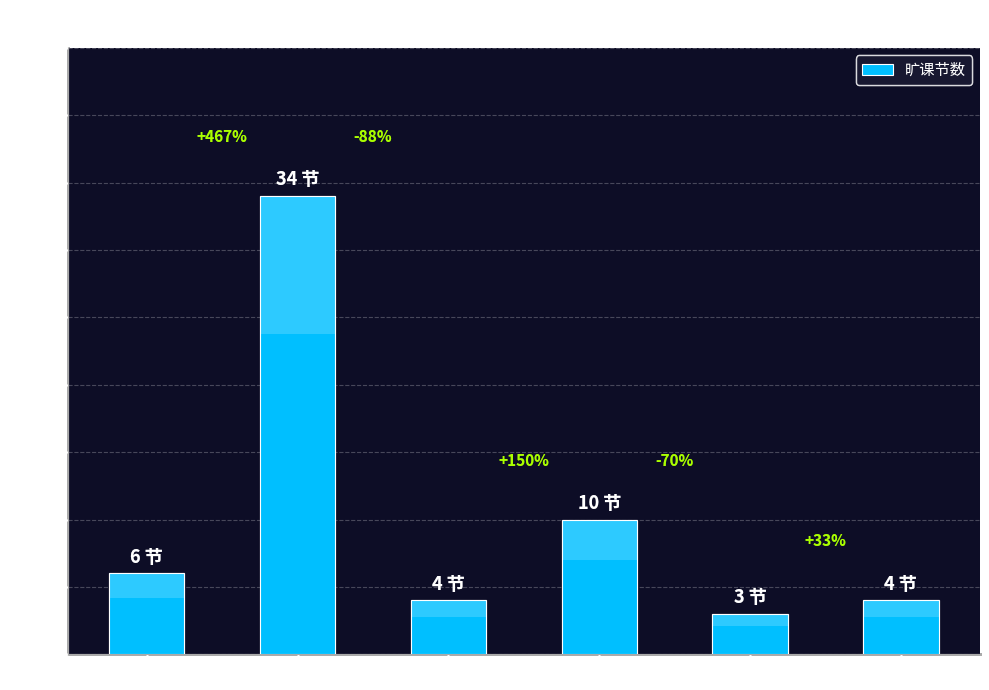

The value at 15 计本 is 2. True or false?

False